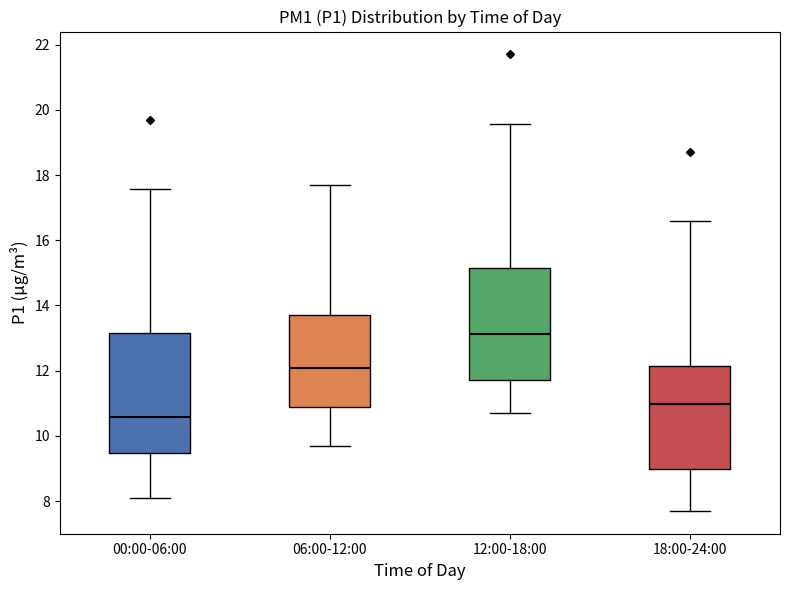

Where does the median line of the box for 06:00-12:00 sit on the y-axis? The values are not printed on the chart, so give them approximately, as read against the axis.

12.0